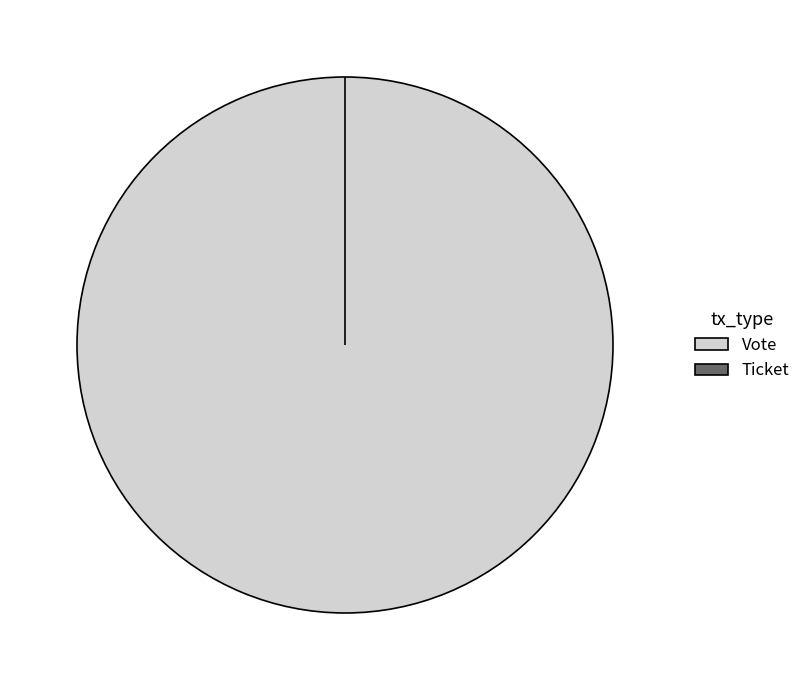

How many slices are in this pie chart?

2